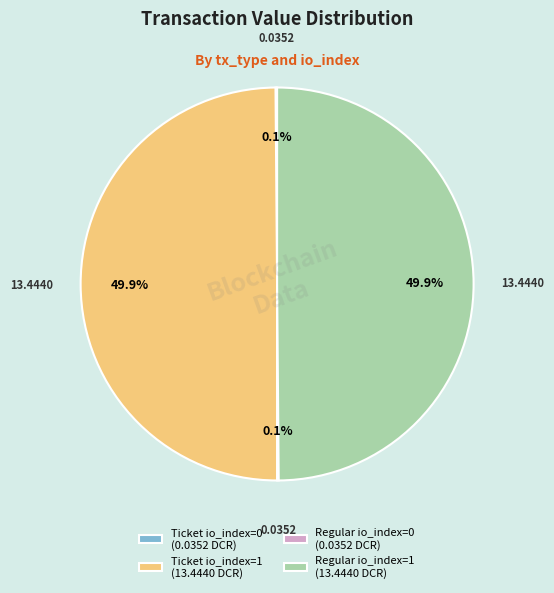

What percentage is NOT represented by Ticket io_index=1?

50.1%